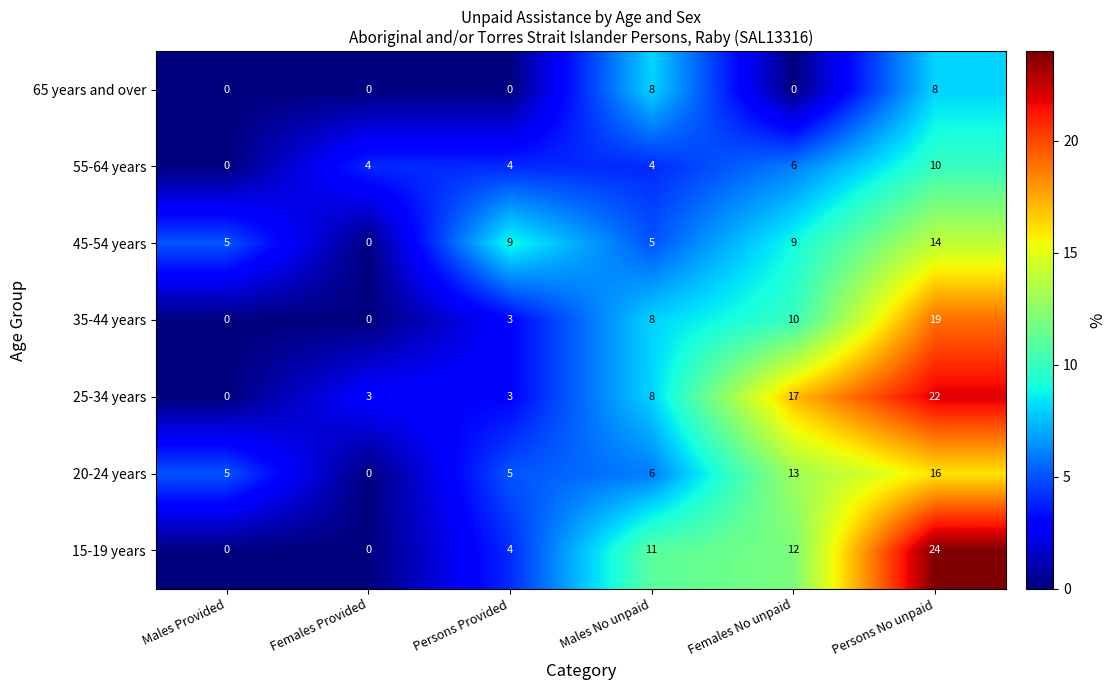

How many categories are shown in the chart?

6